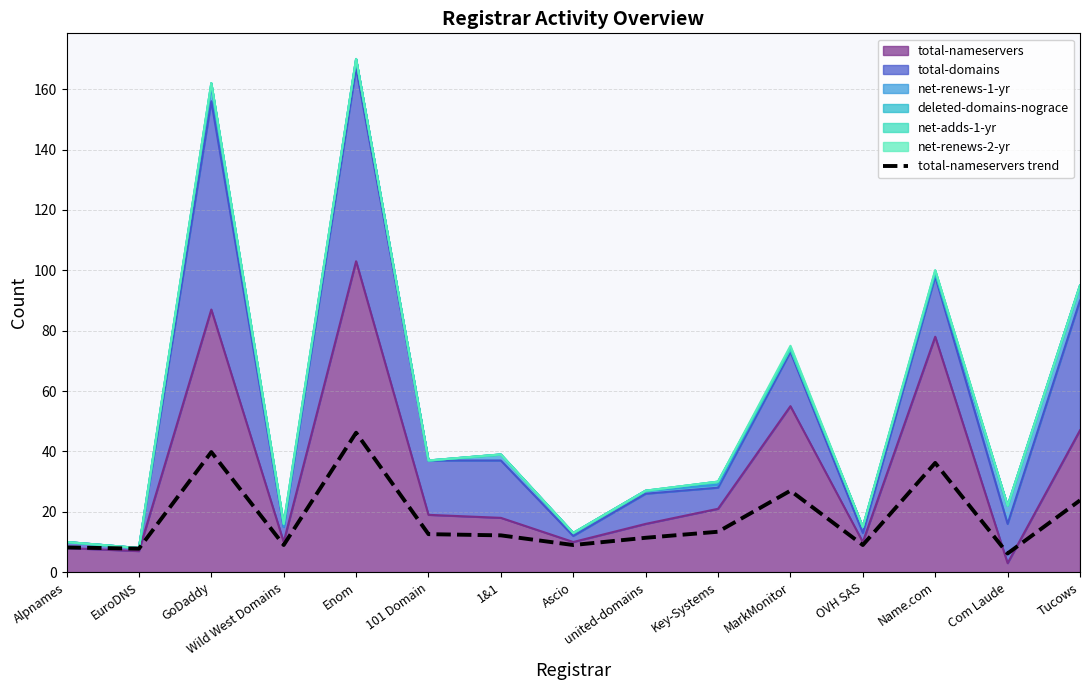

What is the label of the 3rd point from the right?

Name.com